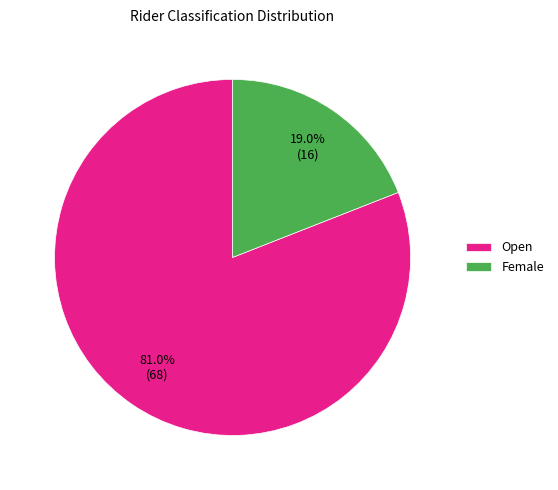

Count the number of slices in the pie.

2